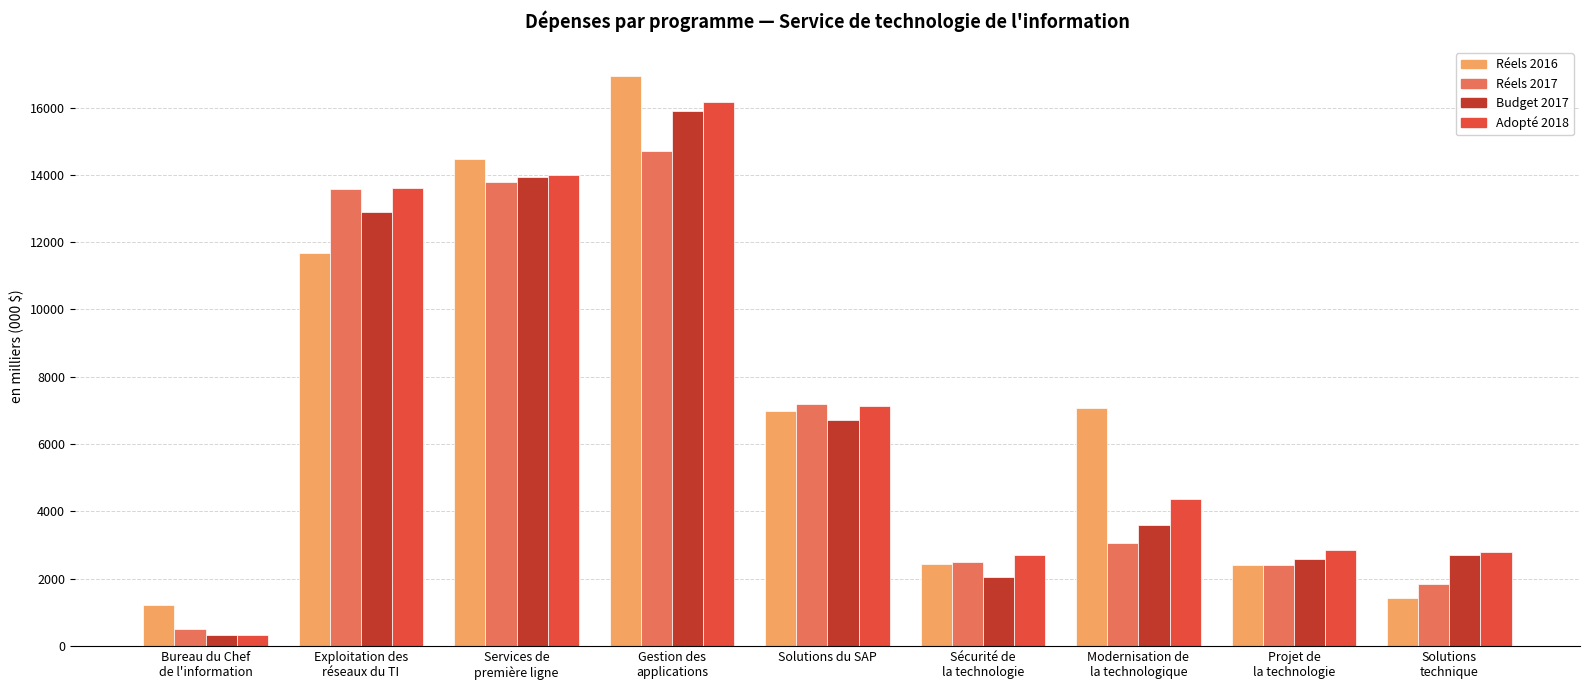

Rank the series by their maximum value, from lowest to highest.

Réels 2017, Budget 2017, Adopté 2018, Réels 2016